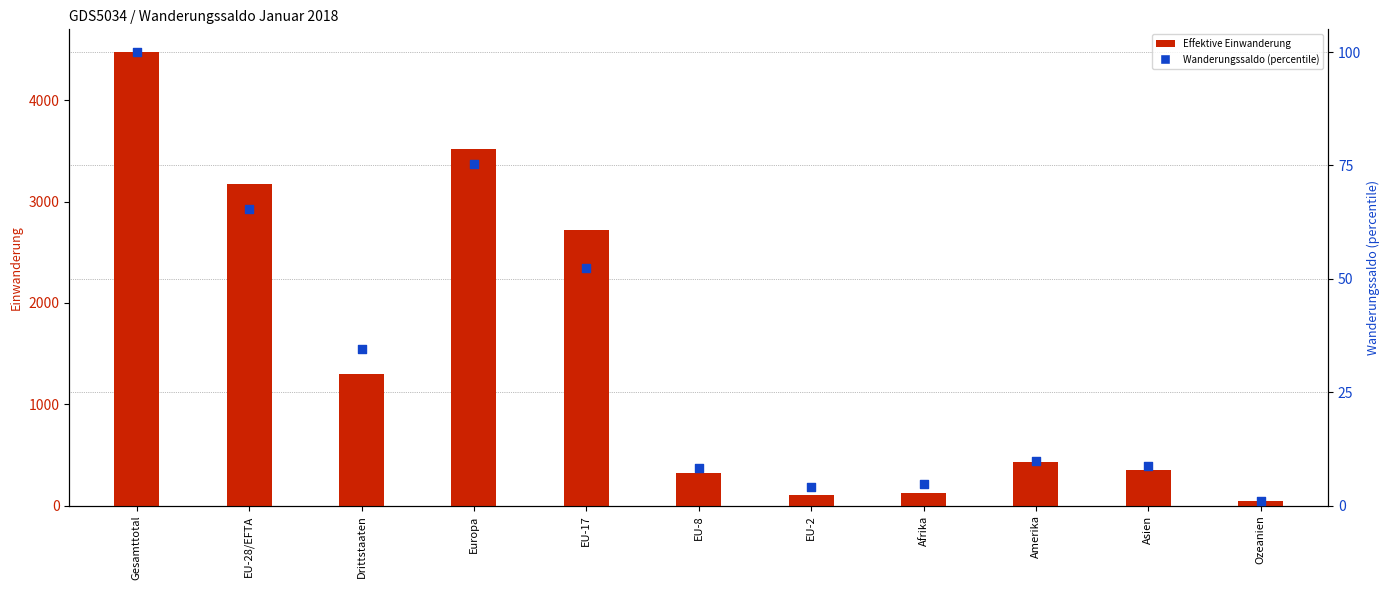

Which series reaches the minimum Y coordinate?

Wanderungssaldo (percentile)